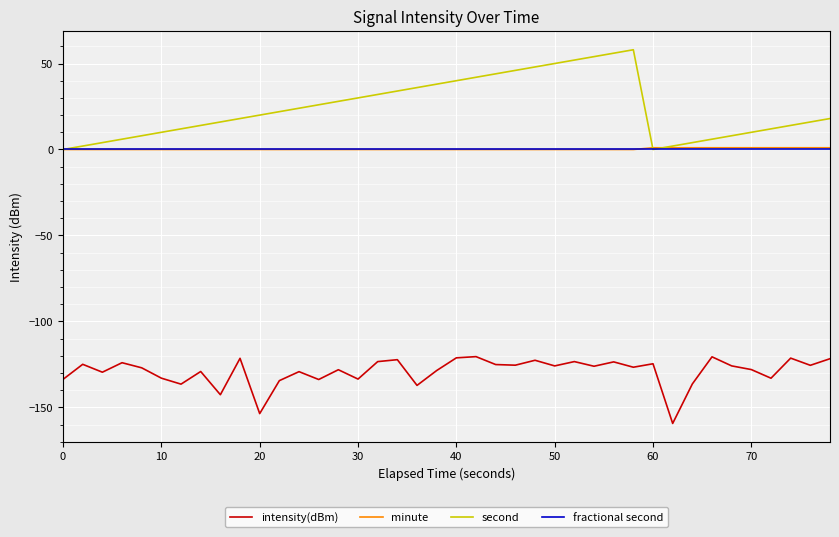

What is the minimum value shown in the chart?

-159.3